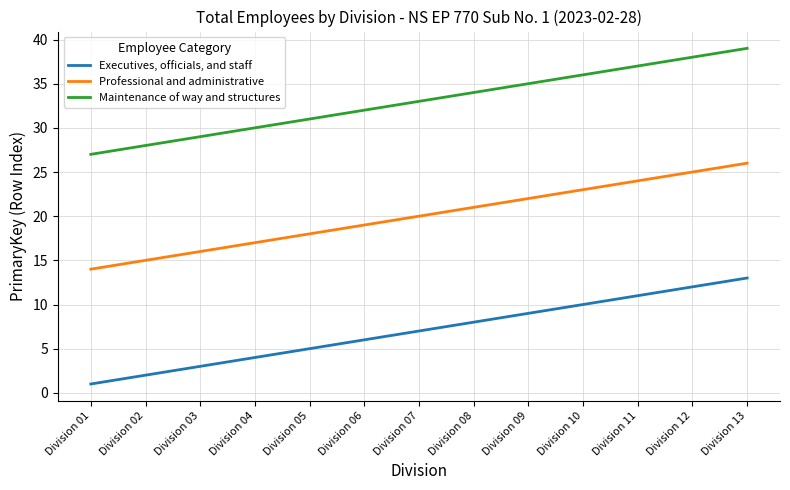

List the labels in order of Executives, officials, and staff value, smallest first.

Division 01, Division 02, Division 03, Division 04, Division 05, Division 06, Division 07, Division 08, Division 09, Division 10, Division 11, Division 12, Division 13